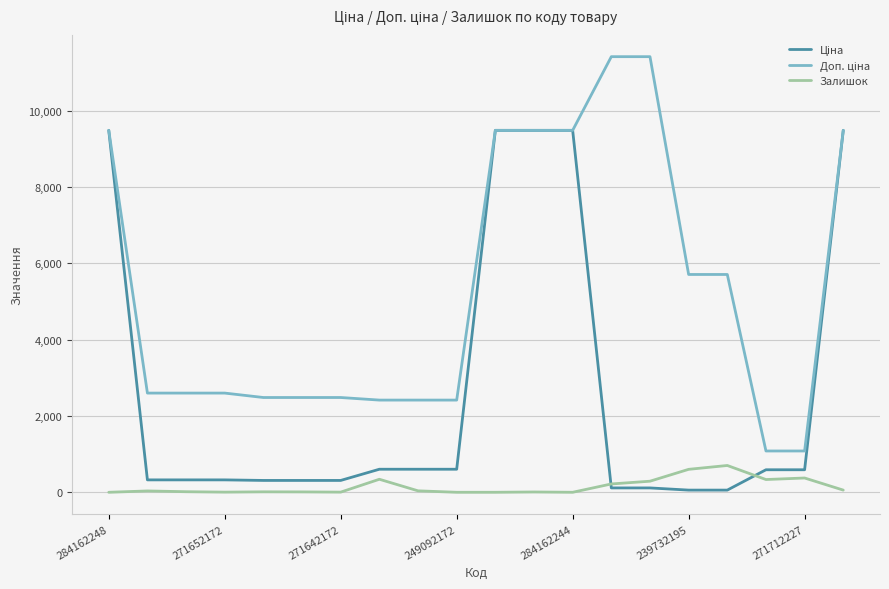

What is the highest value of the Залишок series?

702.0